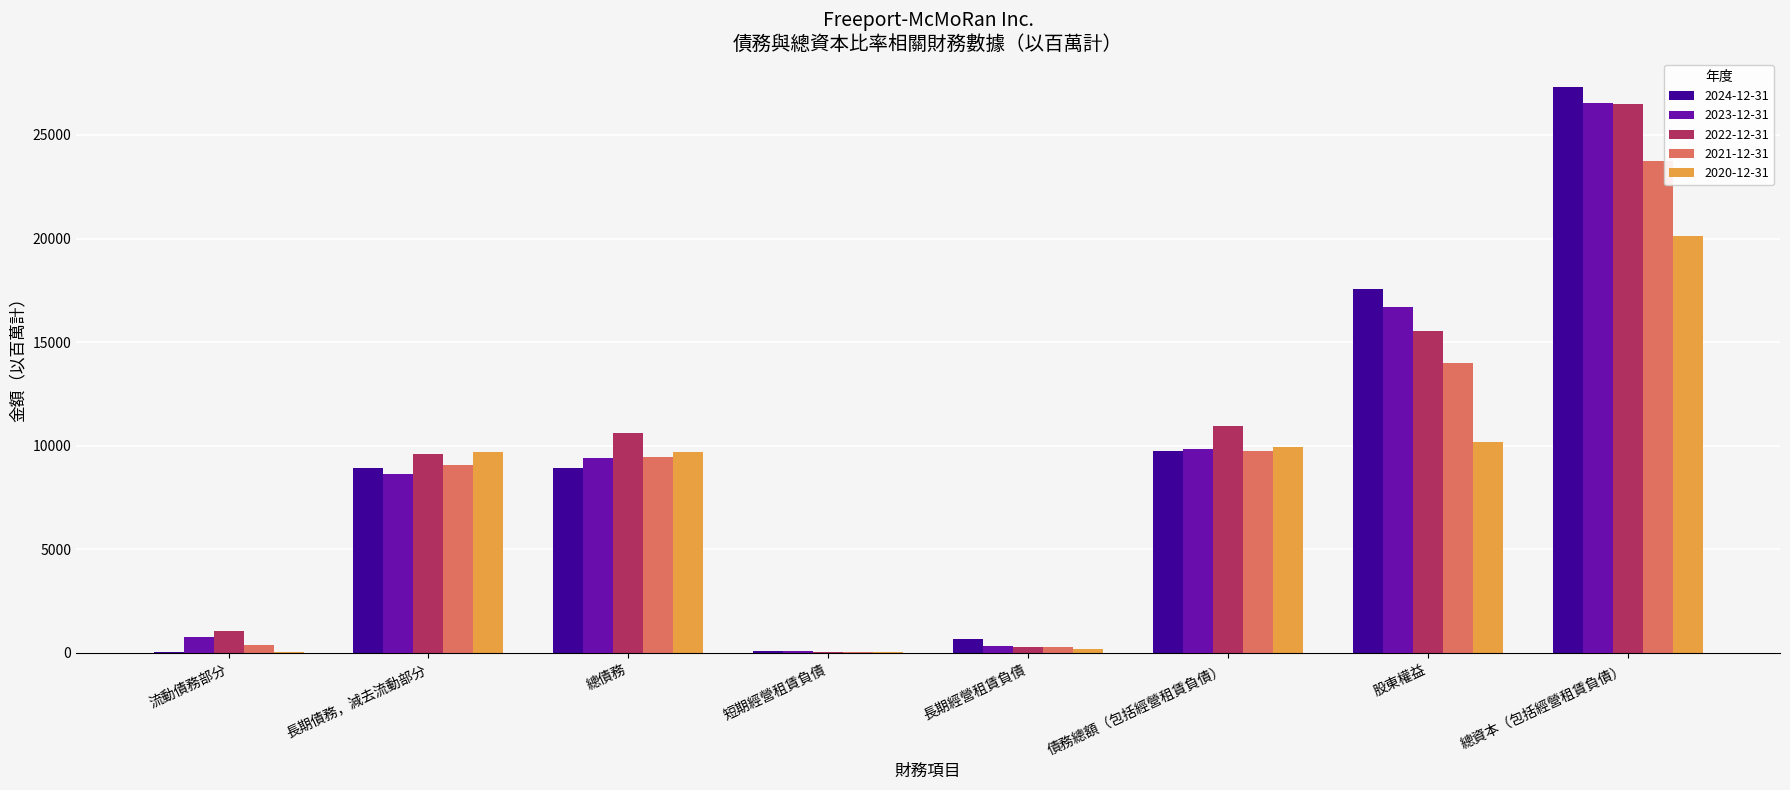

Which category has the highest value across all series?

總資本（包括經營租賃負債）